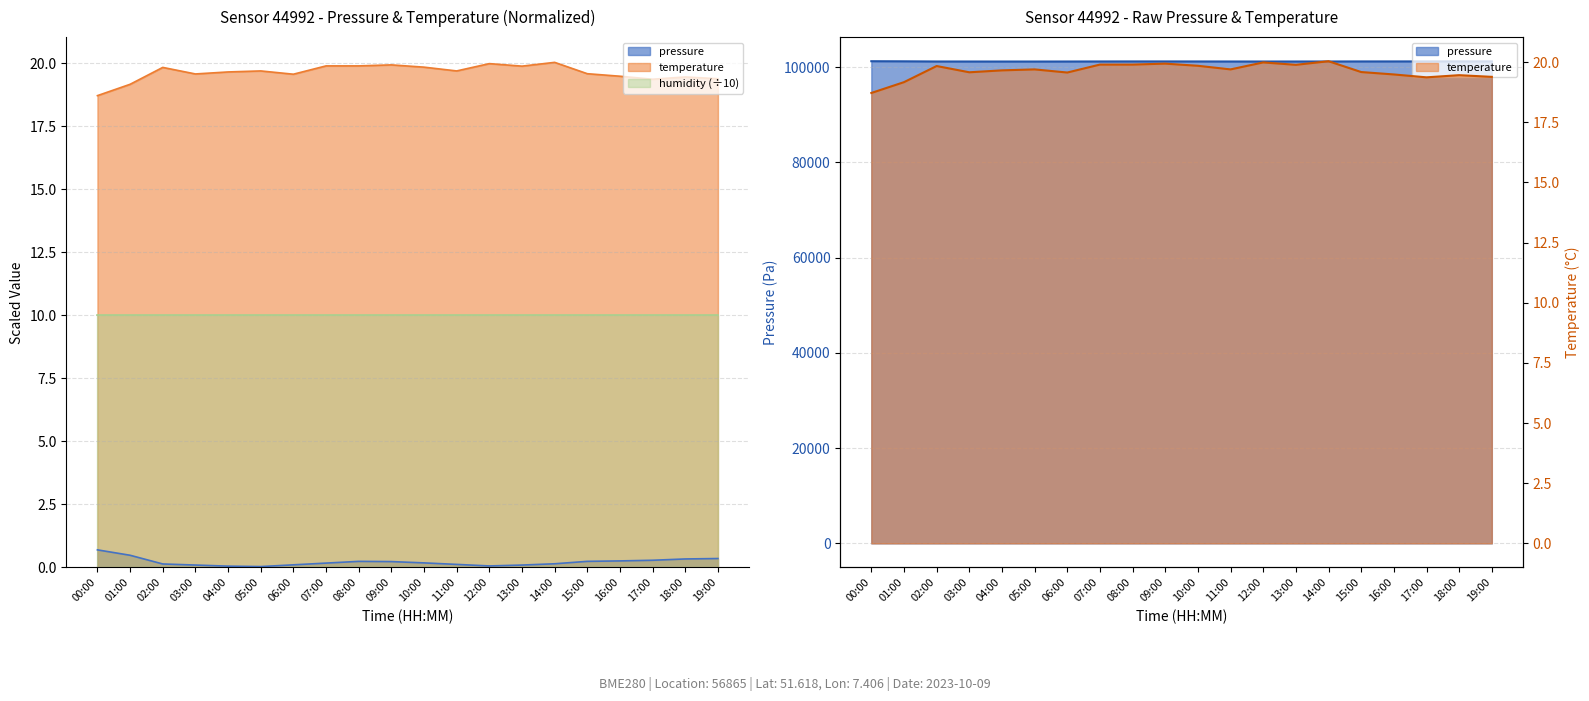

What position from the right is 05:00?

15